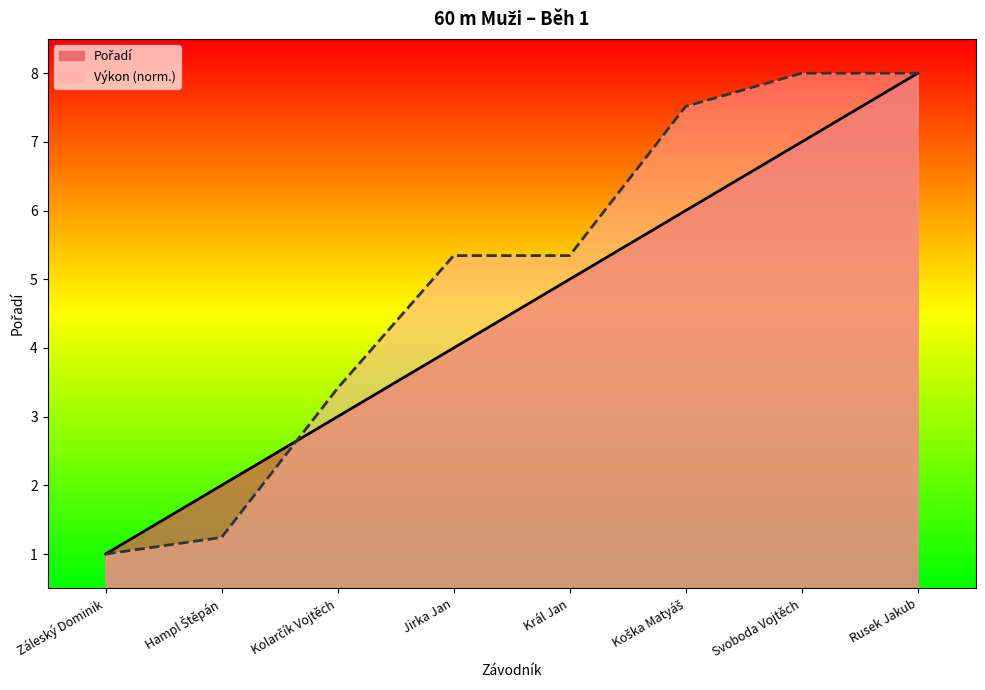

Which series ends up on top after the final intersection of Výkon and Pořadí?

Výkon